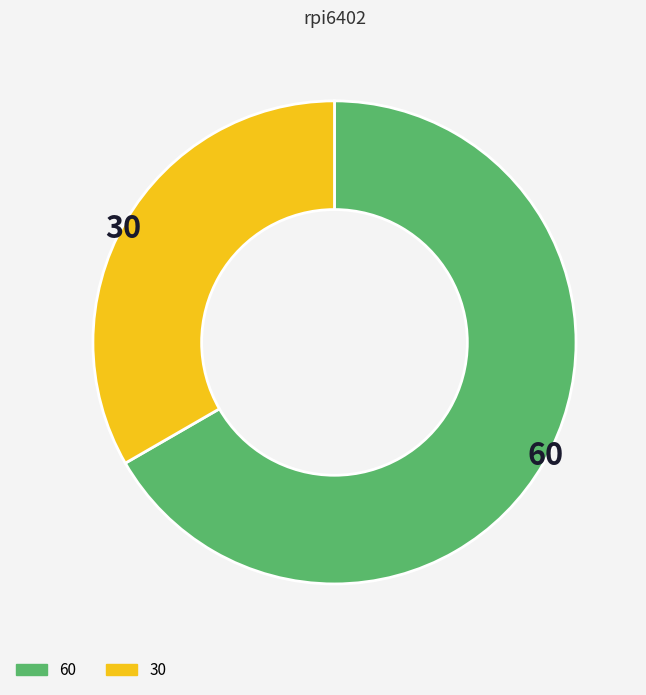

Does 60 account for over 50% of the chart?

Yes